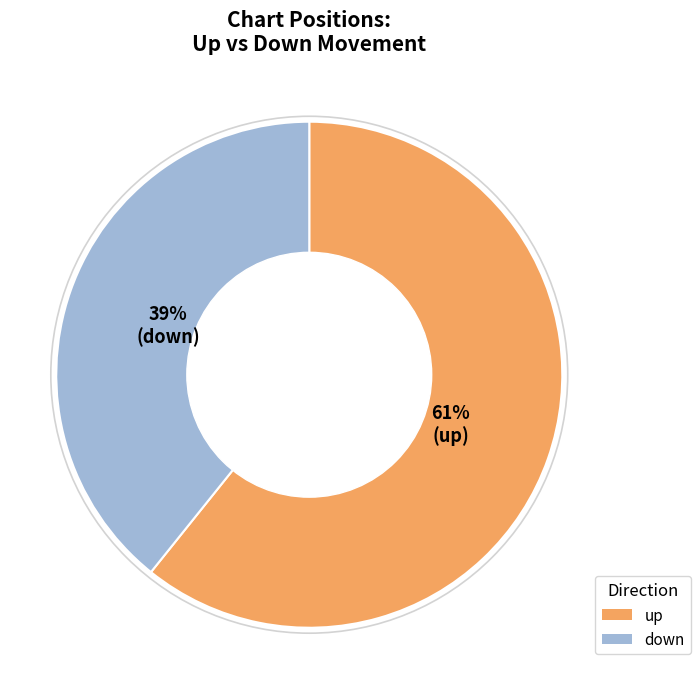

To the nearest percent, what is the average slice percentage?

50%